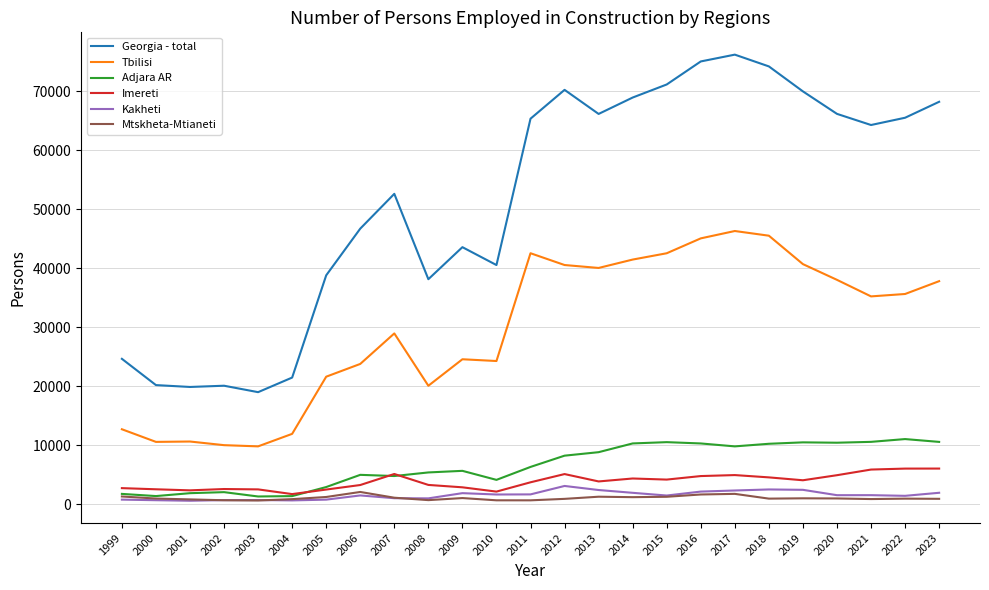

At how many categories does at least one series exceed 66659?

8